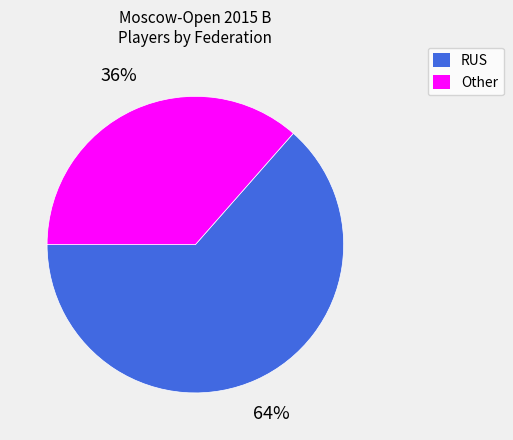

Do Other and RUS together represent more than half of the pie?

Yes